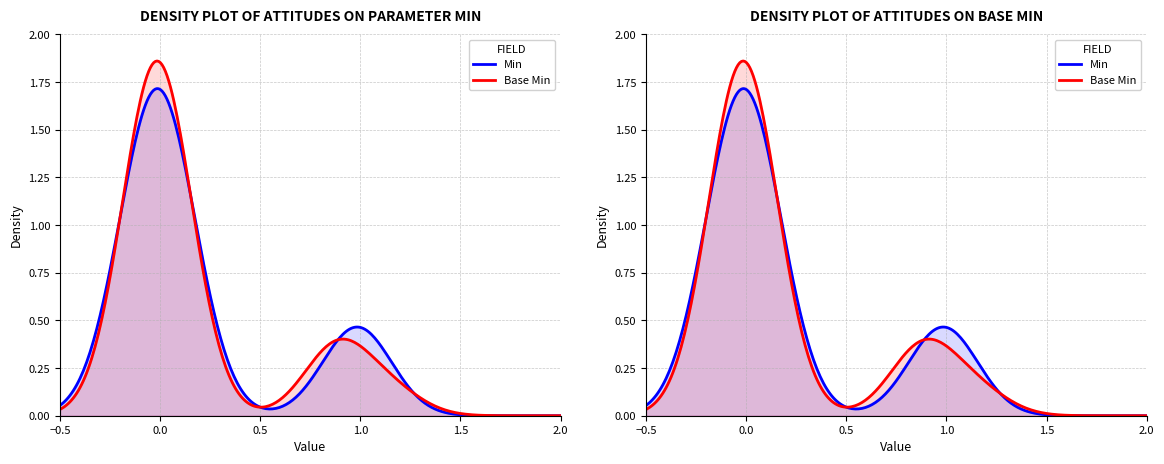

Is the value of Min at 3 greater than the value of Base Min at 10?

No